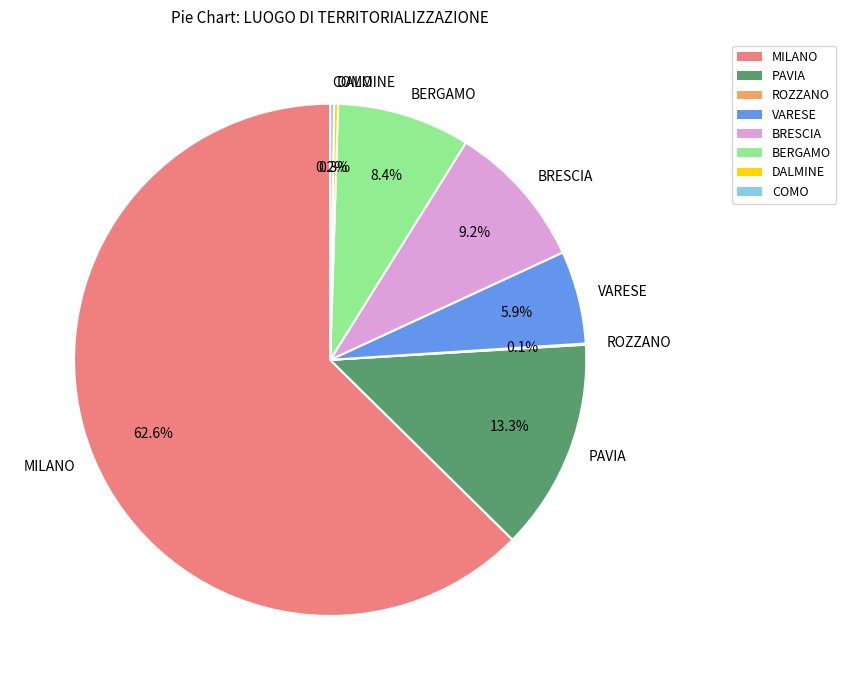

What percentage do MILANO and VARESE together represent?

68.5%